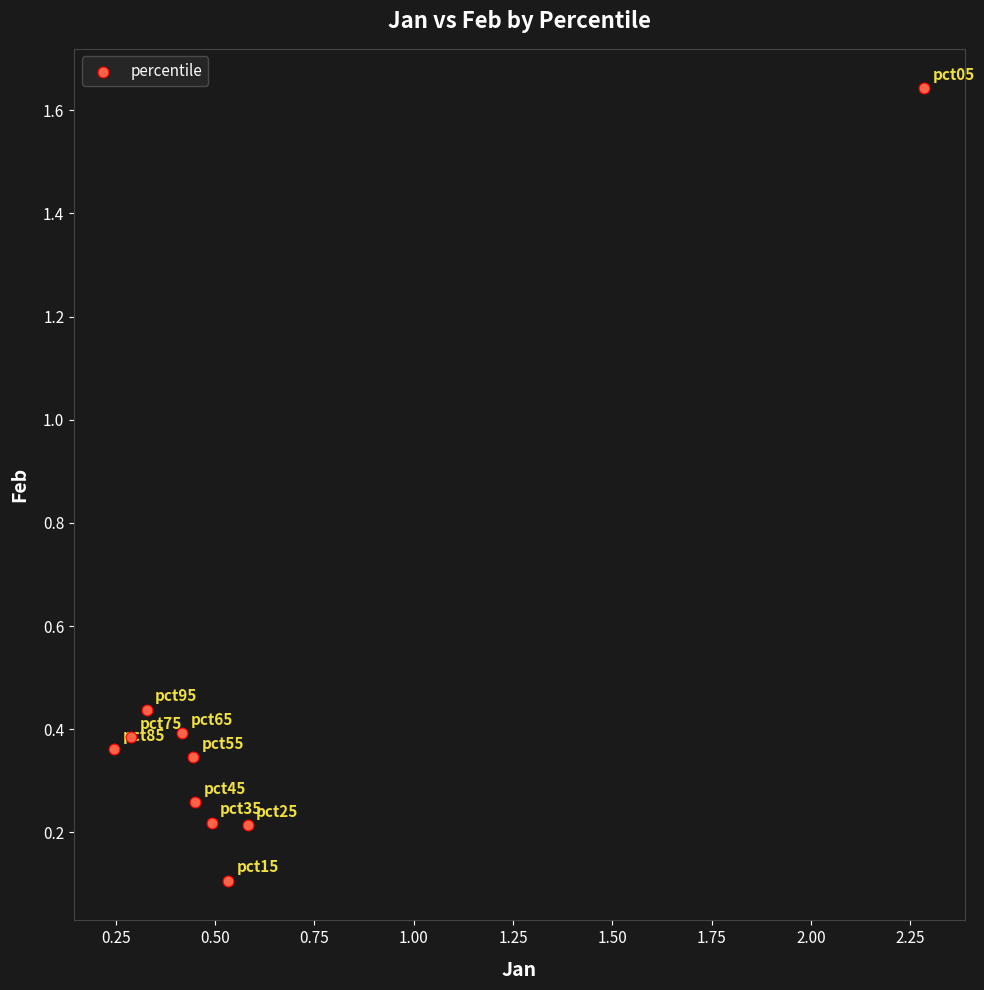

What is the range of Y values (max minus min)?

1.5